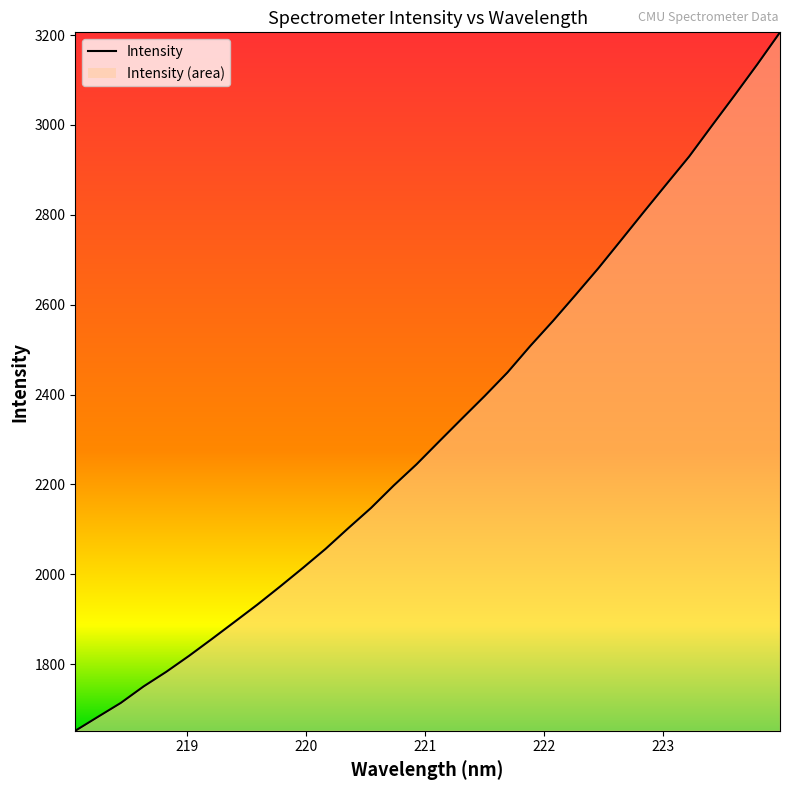

What is the difference between the maximum and minimum values?

1554.3